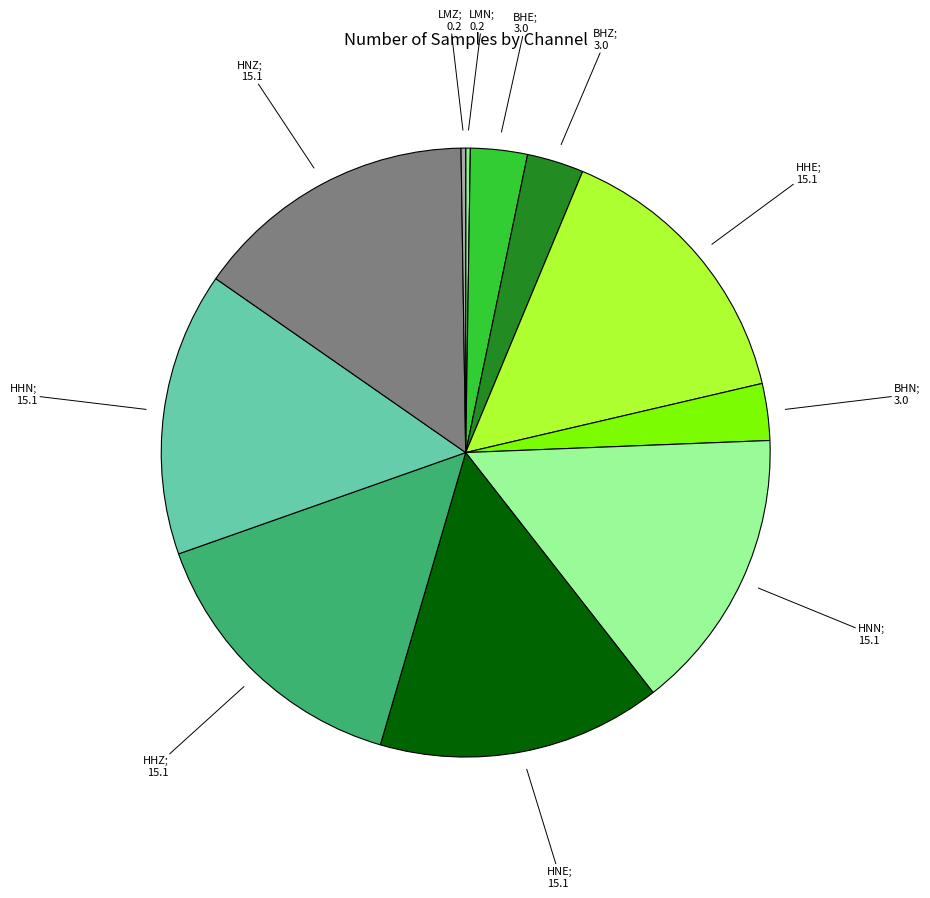

Is there a majority slice in this chart?

No